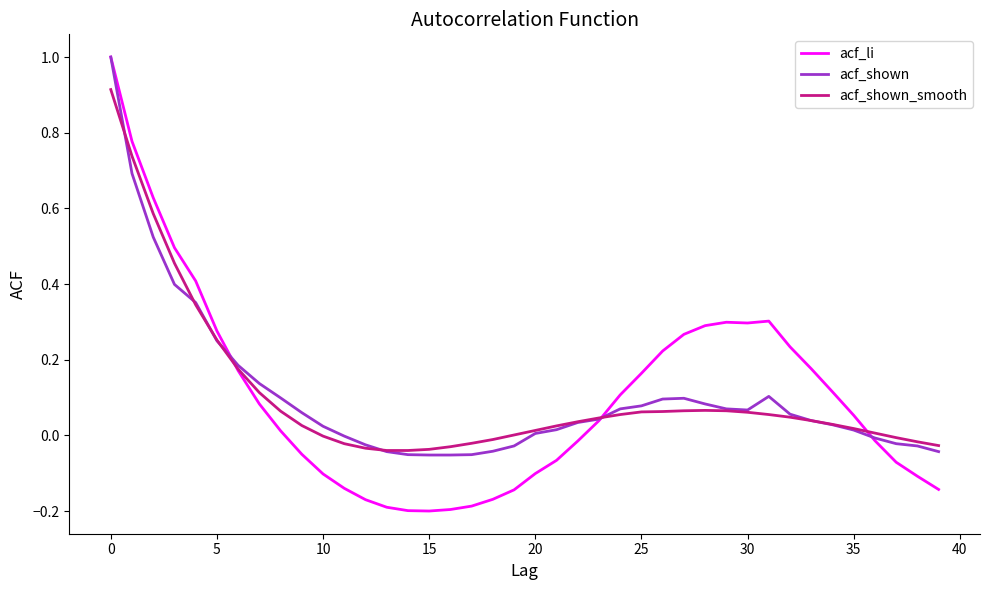

After their last crossing, which series has the higher values: acf_li or acf_shown_smooth?

acf_shown_smooth